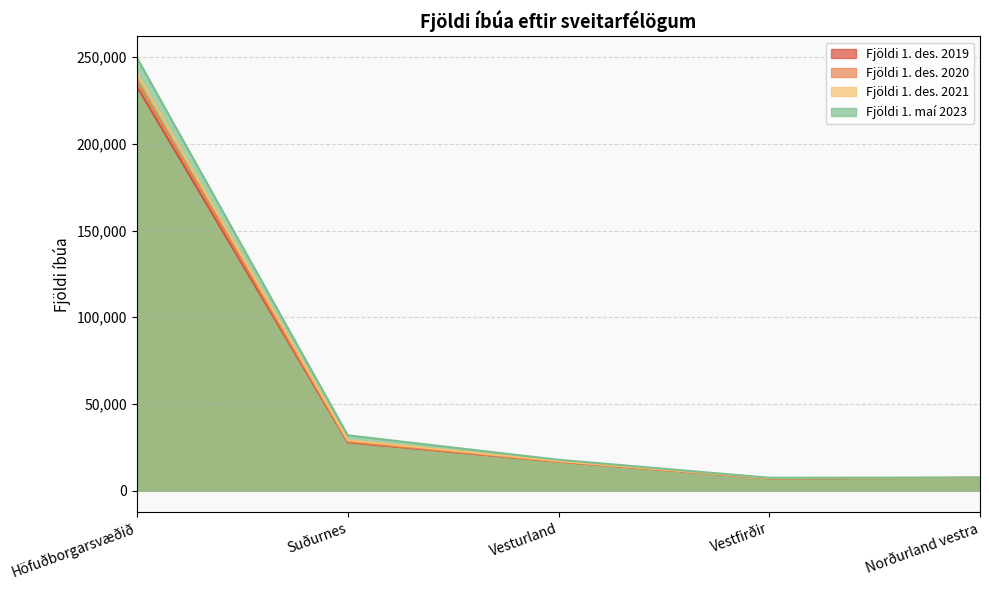

What is the value of the Fjöldi 1. des. 2021 point at the 3rd from the left?

17028